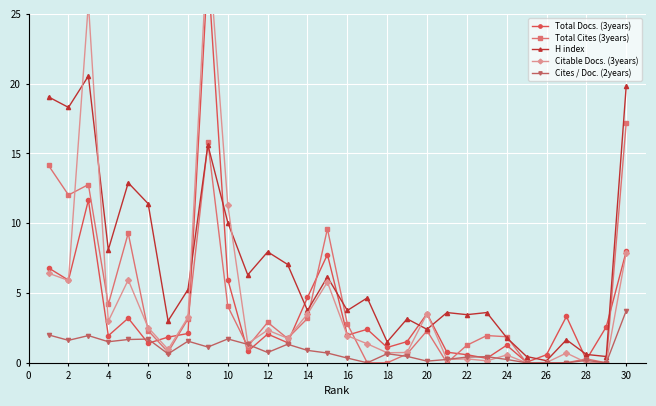

Is this an area chart (filled region under the line)?

No